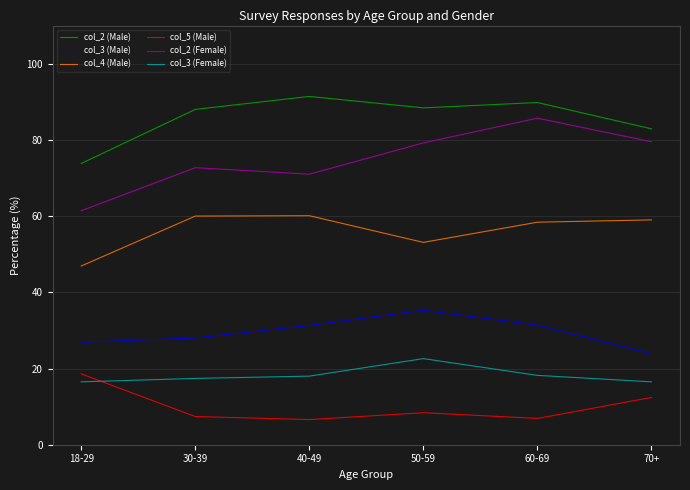

Between 40-49 and 60-69, which series saw the biggest shift?

col_2 (Female)